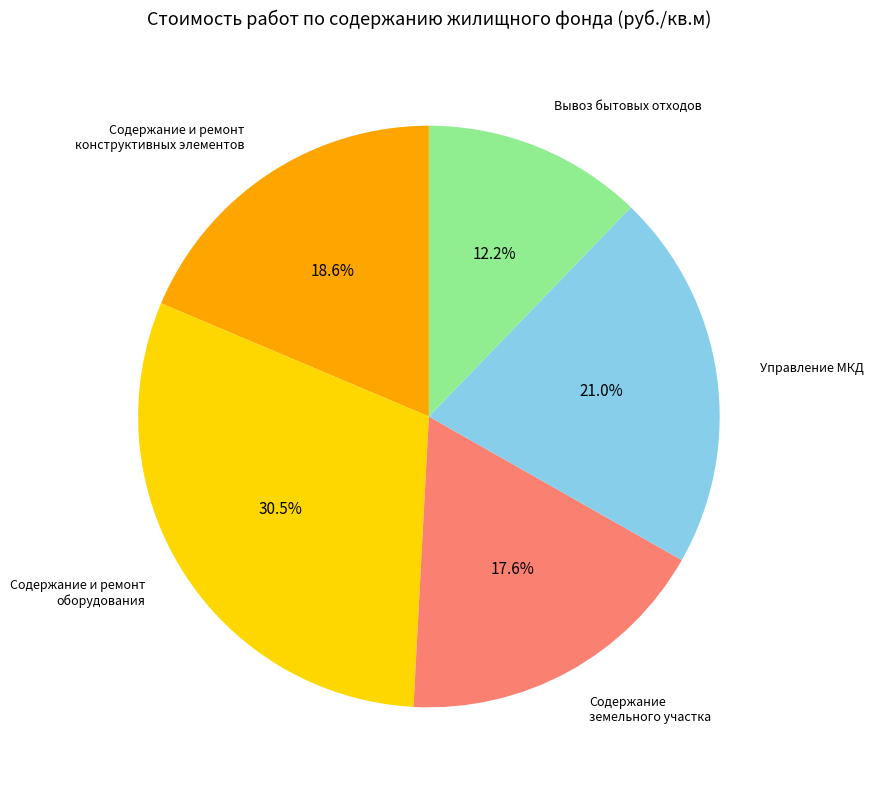

Is there any slice that represents more than half of the pie?

No